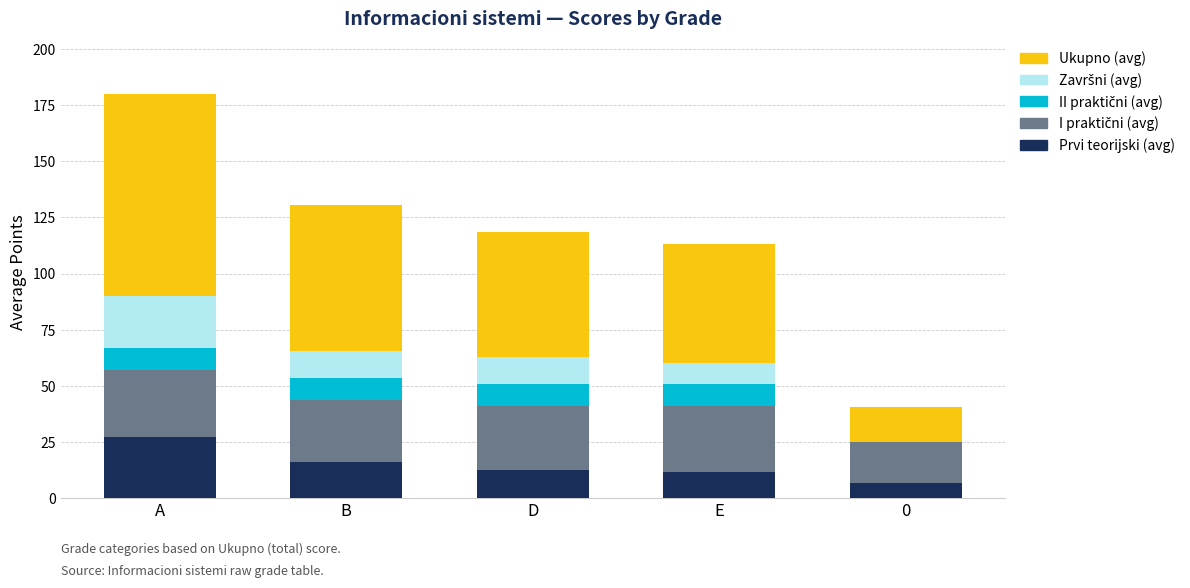

True or false: Prvi teorijski (avg) has a value of 25.2 at B.

False